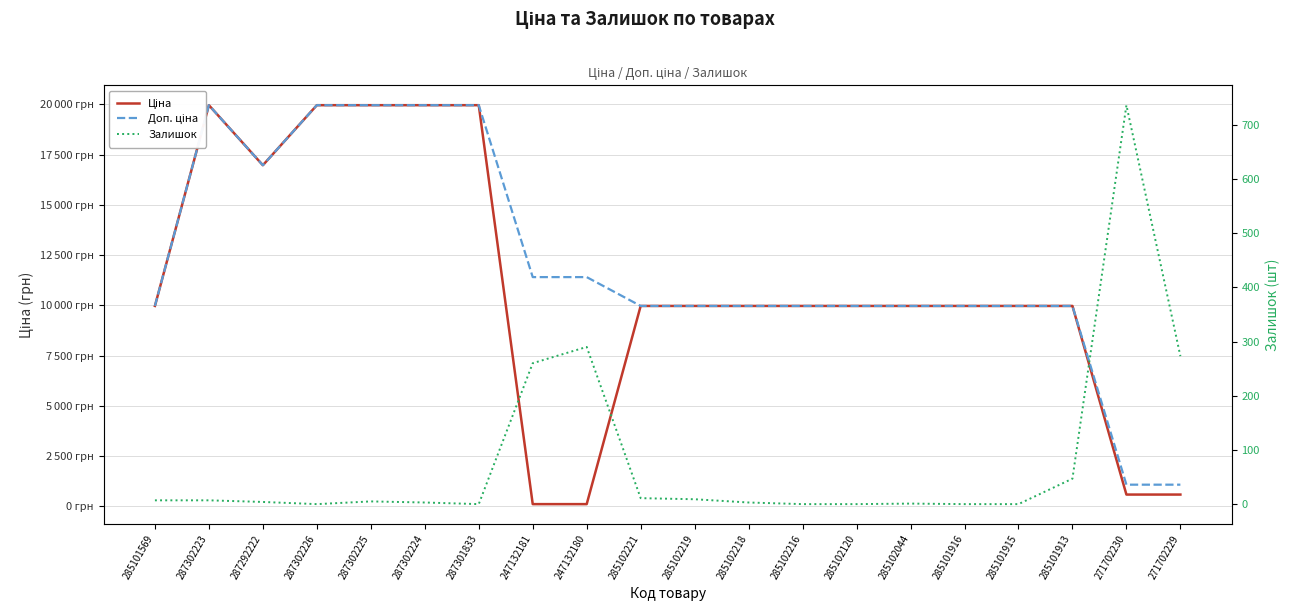

At which category does the chart reach its peak across all series?

287302223